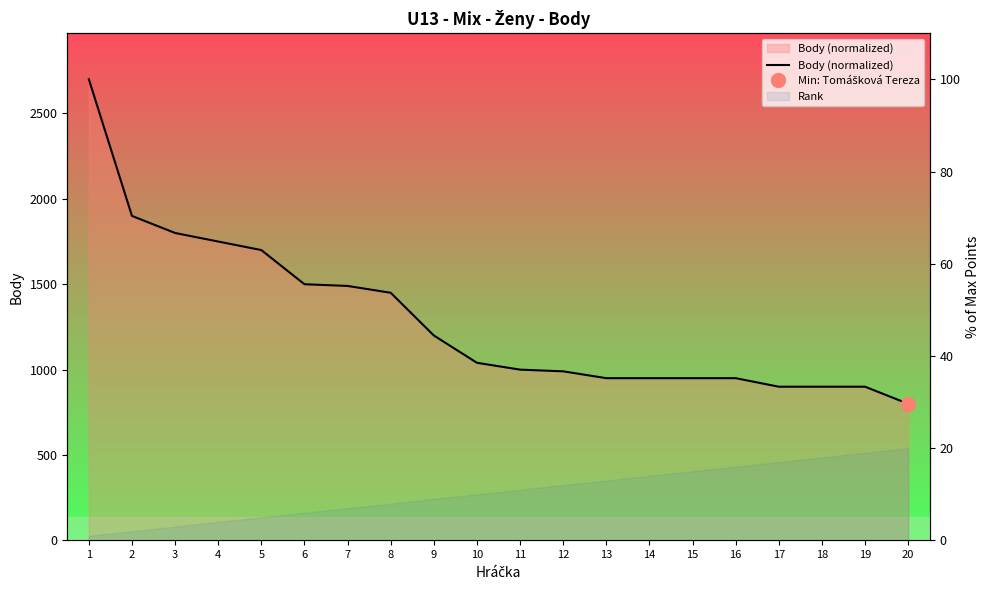

The chart shows a value of 33.3 at 18. True or false?

True